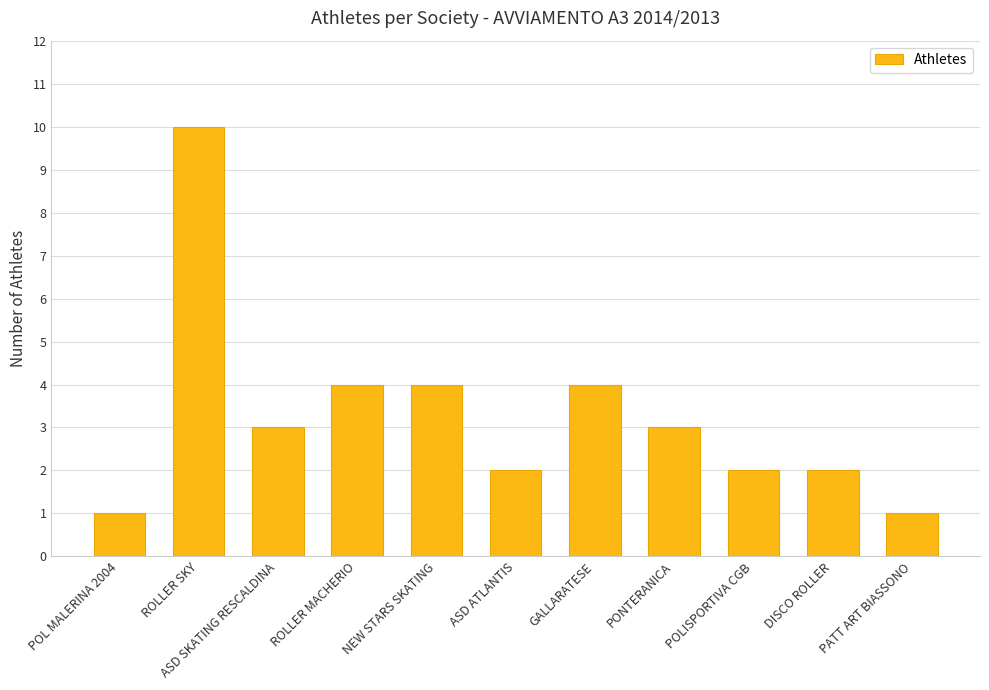

How many distinct data groups are displayed?

1